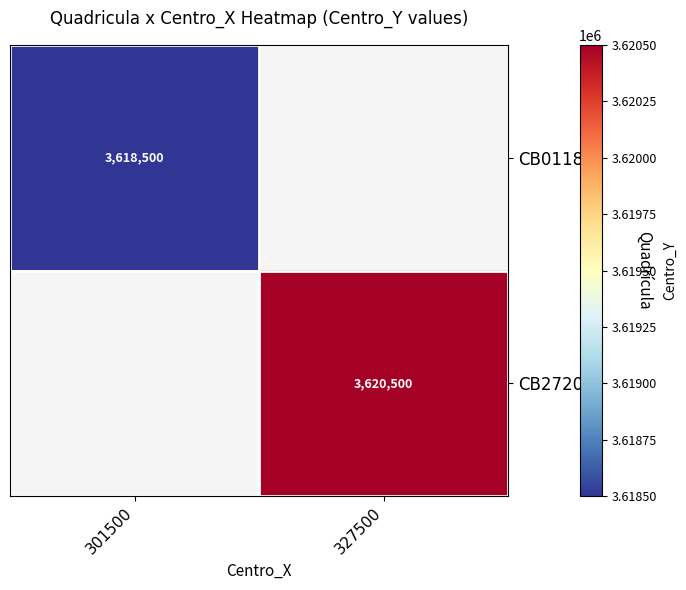

The CB2720 series shows 3620500 at 327500. True or false?

True